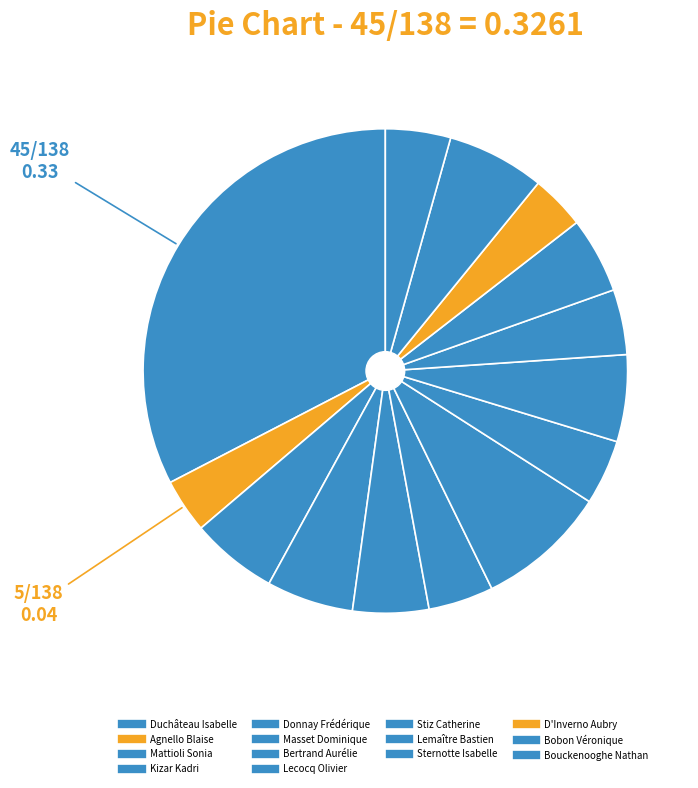

Do Bouckenooghe Nathan and Sternotte Isabelle together represent more than half of the pie?

No